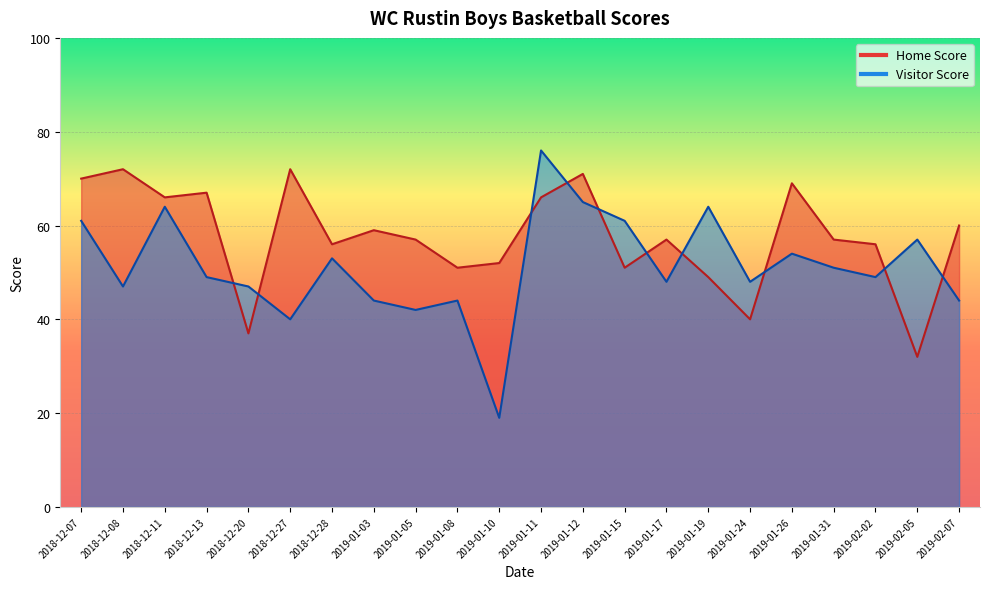

What are all the series names shown in the legend?

Home Score, Visitor Score